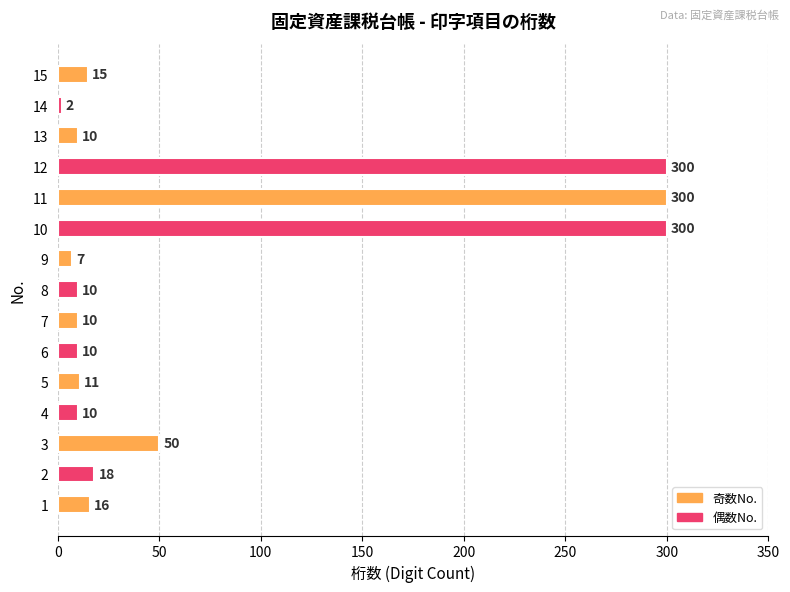

What is the difference between the values at 9 and 4?

3